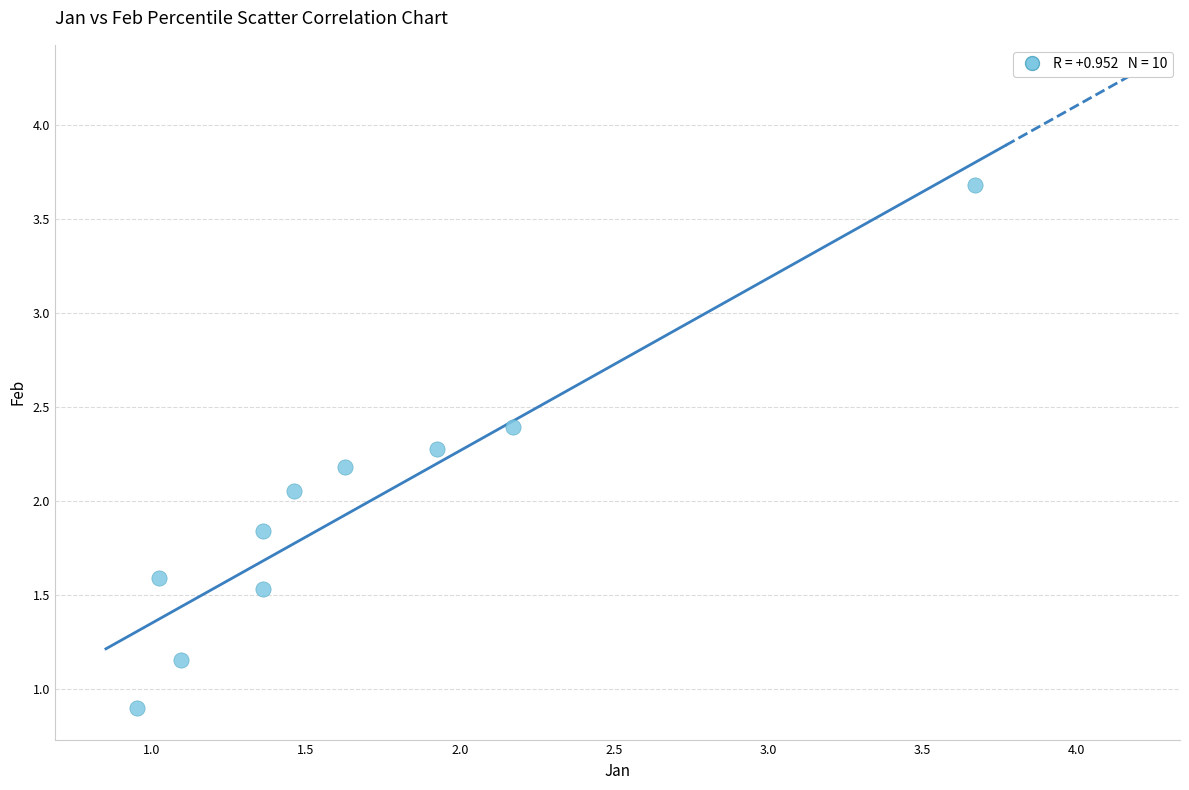

What is the range of X values (max minus min)?

2.7